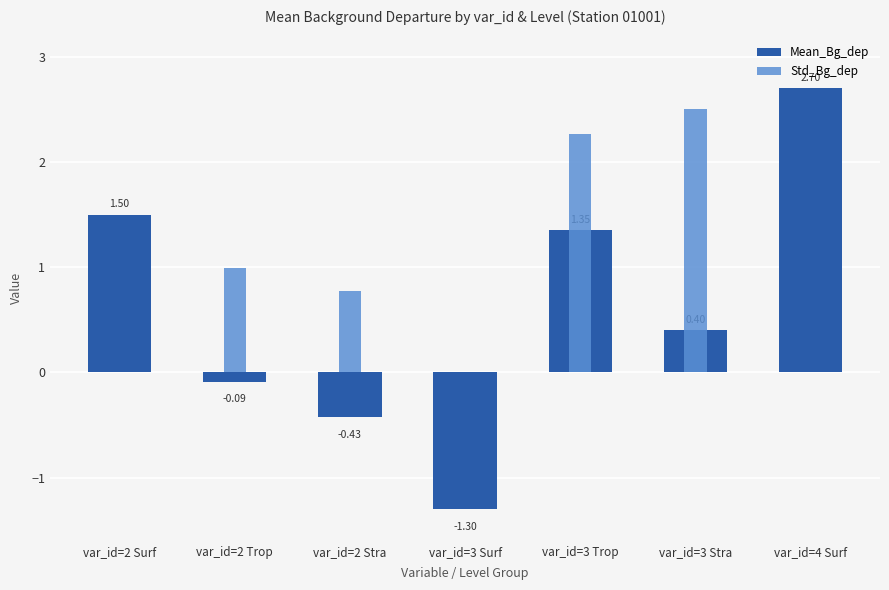

Does the chart contain any negative values?

Yes